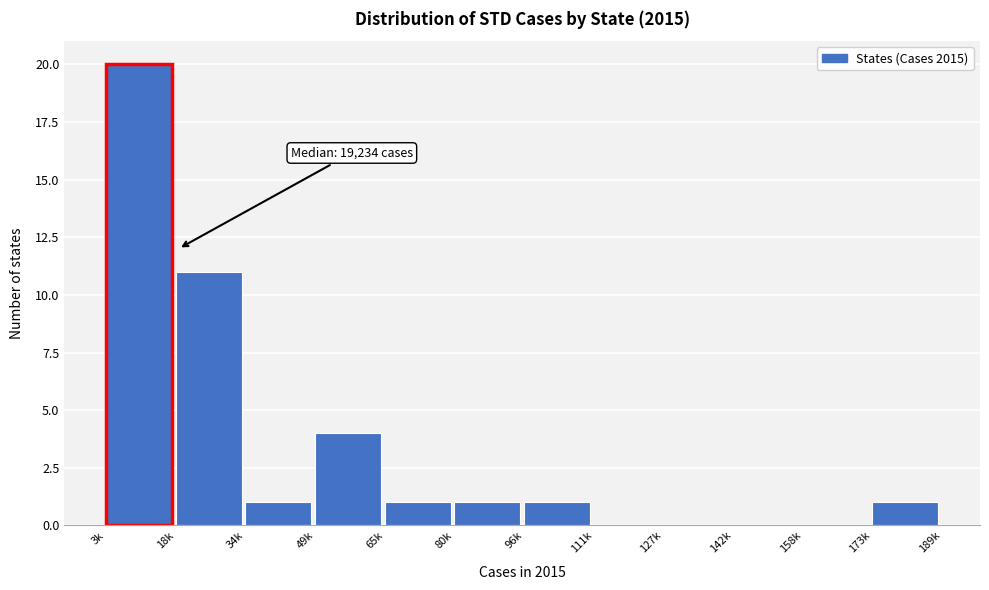

Reading left to right, transcribe all the data shown in this chart.

3k=20	18k=11	34k=1	49k=4	65k=1	80k=1	96k=1	111k=0	127k=0	142k=0	158k=0	173k=1